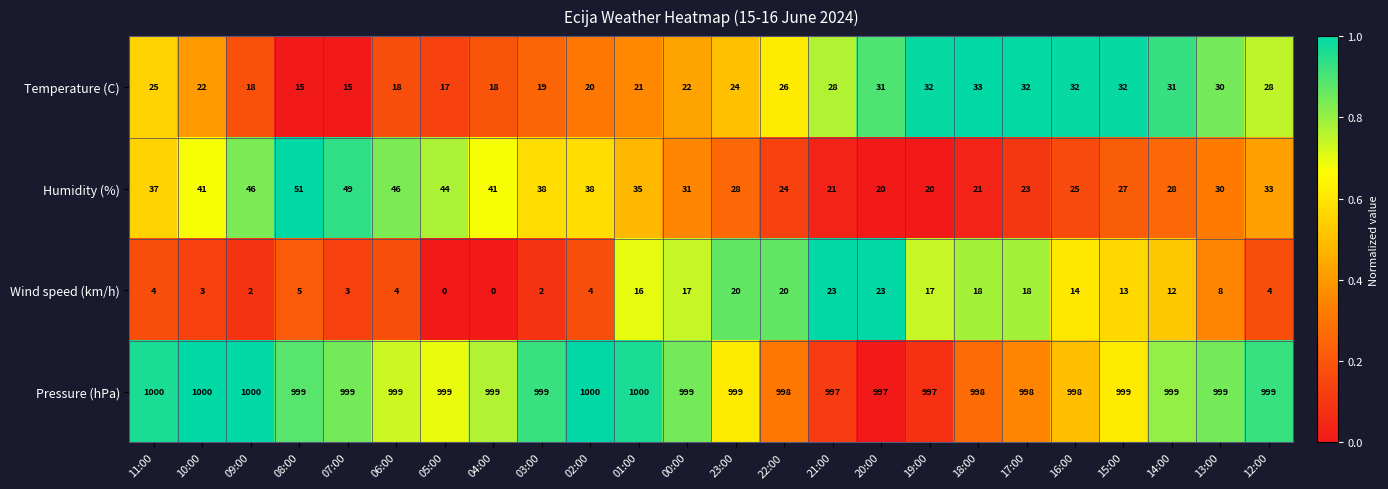

Which series has the largest total across all categories?

Pressure (hPa)